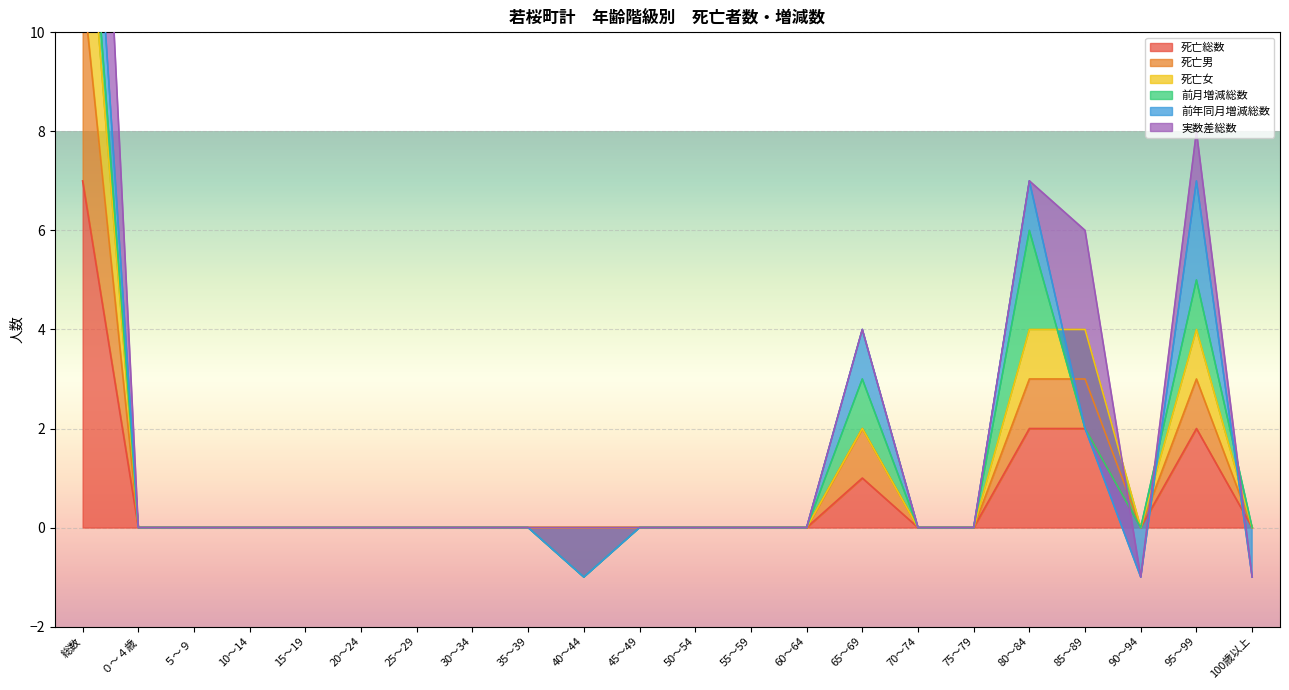

The 死亡総数 series shows 1 at 85～89. True or false?

False